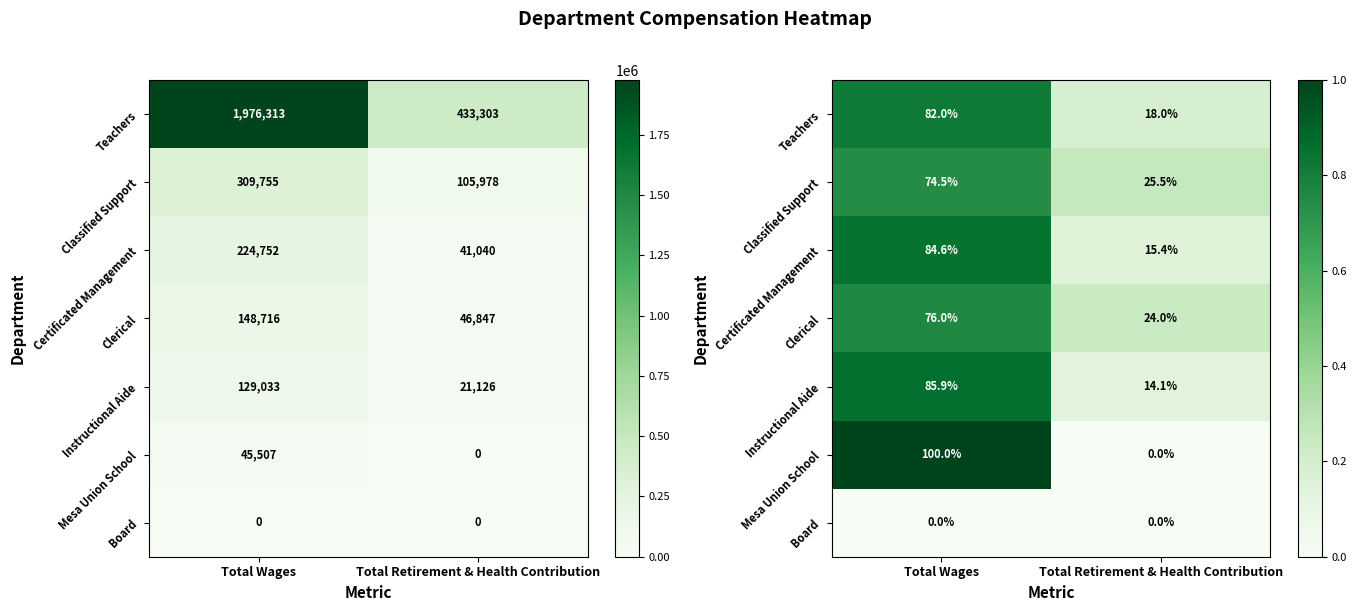

What is the difference between the maximum and minimum values in the Clerical series?

0.5